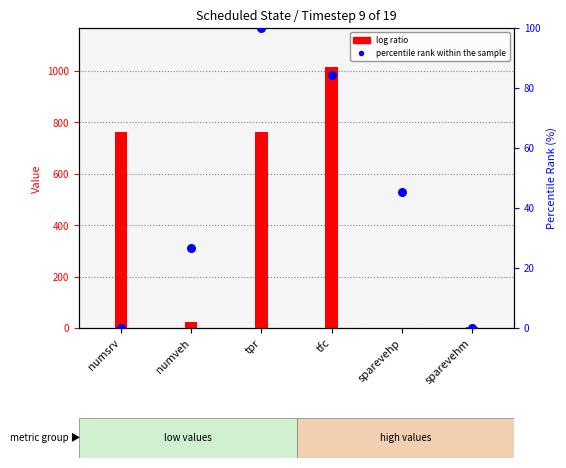

Which series has the largest total across all categories?

log ratio